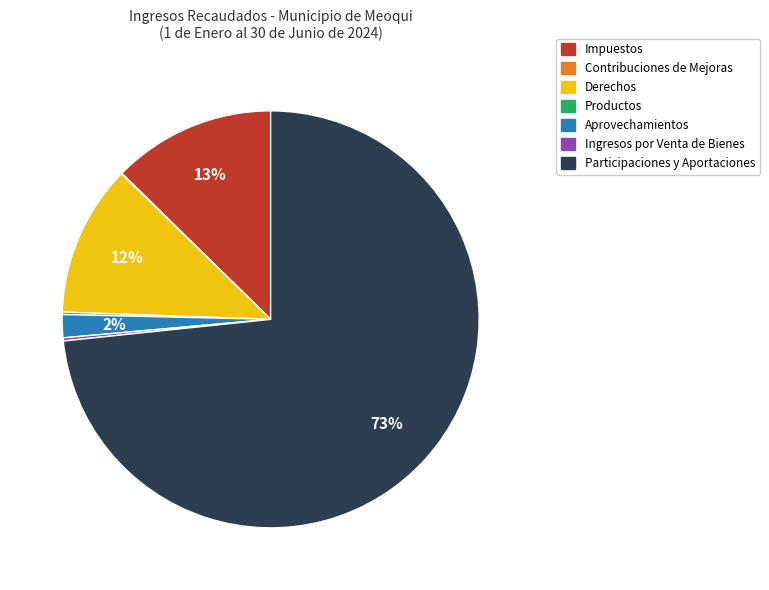

True or false: Aprovechamientos accounts for 2% of the total.

True